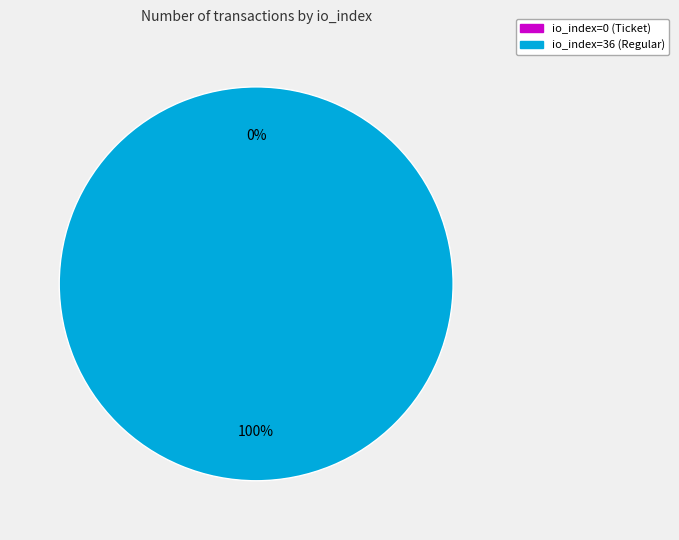

Which category accounts for the majority?

io_index=36 (Regular)